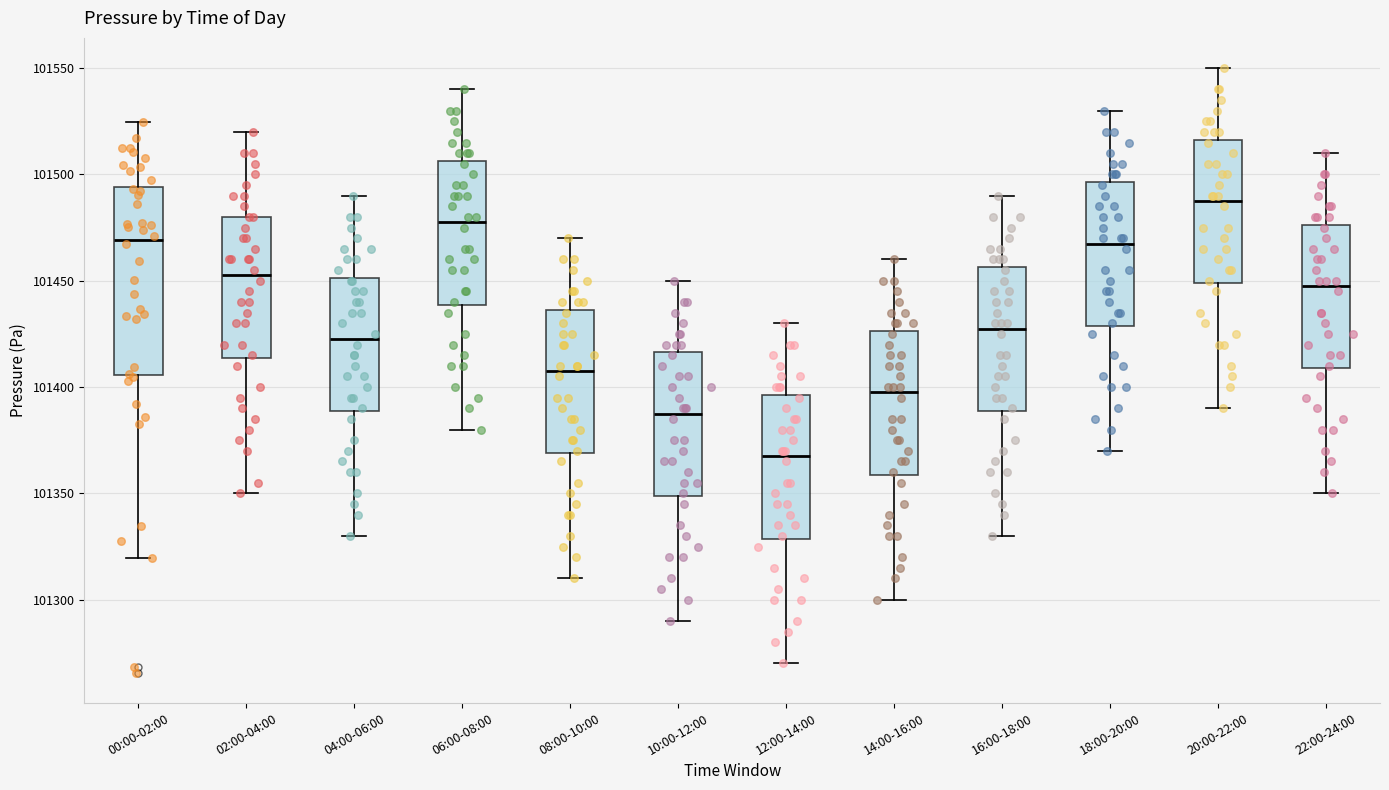

Which box's median line is the lowest?

12:00-14:00